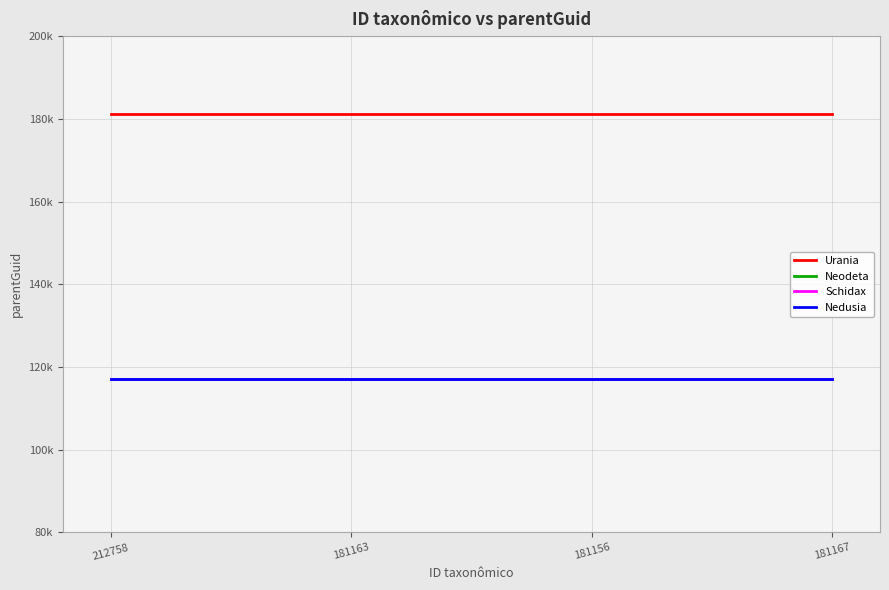

How many categories are shown in the chart?

4